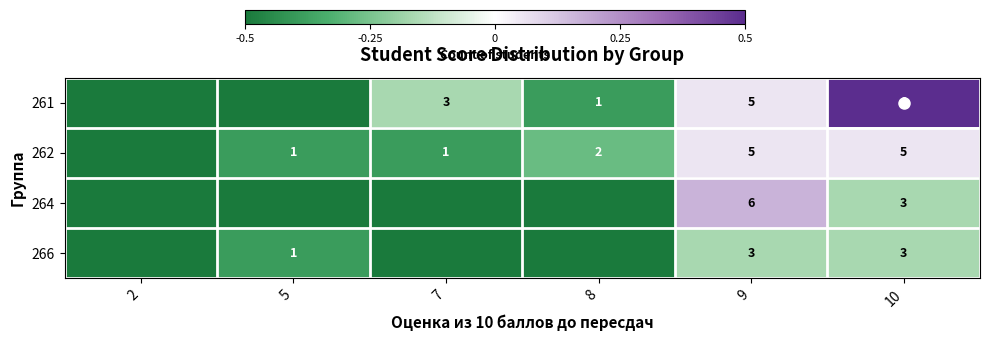

Between 9 and 10, which series saw the biggest shift?

261